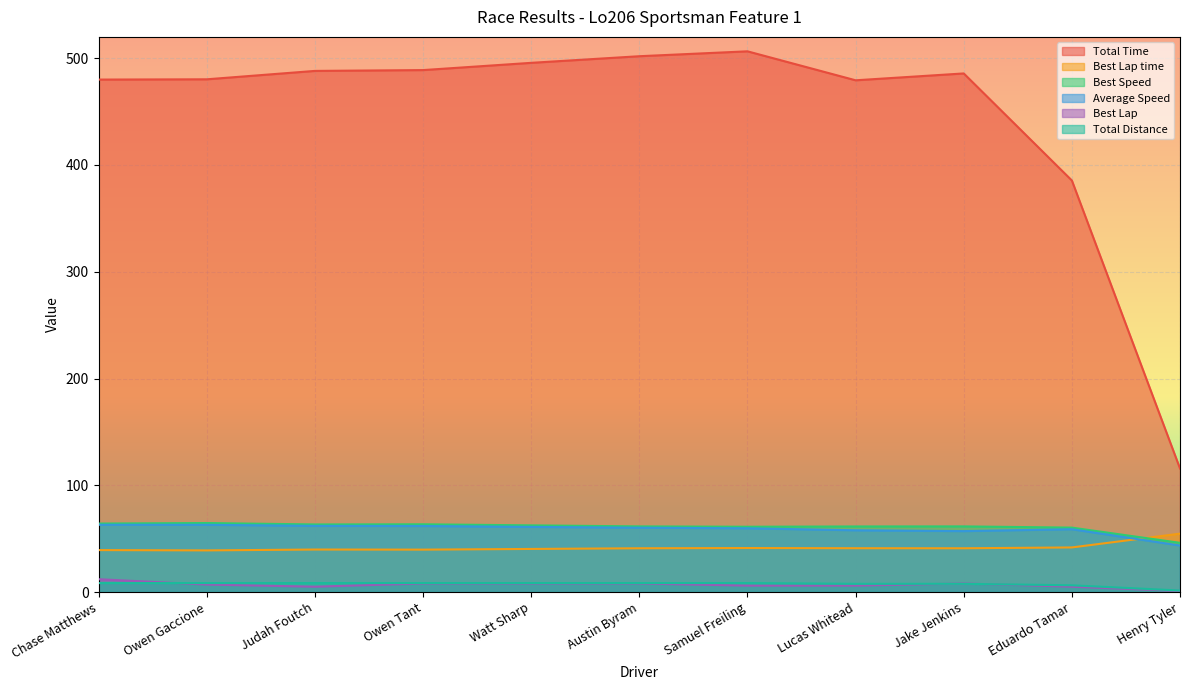

Reading right to left, extract all data points from this chart.

Total Time: Henry Tyler=115.7	Eduardo Tamar=385.5	Jake Jenkins=485.8	Lucas Whitead=479.3	Samuel Freiling=506.5	Austin Byram=501.9	Watt Sharp=495.7	Owen Tant=488.9	Judah Foutch=488.1	Owen Gaccione=480.3	Chase Matthews=480.0
Best Lap time: Henry Tyler=54.7	Eduardo Tamar=41.8	Jake Jenkins=41.0	Lucas Whitead=41.0	Samuel Freiling=41.2	Austin Byram=41.0	Watt Sharp=40.4	Owen Tant=39.7	Judah Foutch=39.8	Owen Gaccione=39.0	Chase Matthews=39.3
Best Speed: Henry Tyler=46.1	Eduardo Tamar=60.3	Jake Jenkins=61.5	Lucas Whitead=61.4	Samuel Freiling=61.2	Austin Byram=61.5	Watt Sharp=62.4	Owen Tant=63.5	Judah Foutch=63.3	Owen Gaccione=64.6	Chase Matthews=64.2
Average Speed: Henry Tyler=43.6	Eduardo Tamar=58.8	Jake Jenkins=57.1	Lucas Whitead=57.8	Samuel Freiling=59.7	Austin Byram=60.3	Watt Sharp=61.0	Owen Tant=61.9	Judah Foutch=62.0	Owen Gaccione=63.0	Chase Matthews=63.0
Best Lap: Henry Tyler=1.0	Eduardo Tamar=5.0	Jake Jenkins=8.0	Lucas Whitead=6.0	Samuel Freiling=6.0	Austin Byram=8.0	Watt Sharp=8.0	Owen Tant=8.0	Judah Foutch=5.0	Owen Gaccione=7.0	Chase Matthews=12.0
Total Distance: Henry Tyler=1.4	Eduardo Tamar=6.3	Jake Jenkins=7.7	Lucas Whitead=7.7	Samuel Freiling=8.4	Austin Byram=8.4	Watt Sharp=8.4	Owen Tant=8.4	Judah Foutch=8.4	Owen Gaccione=8.4	Chase Matthews=8.4